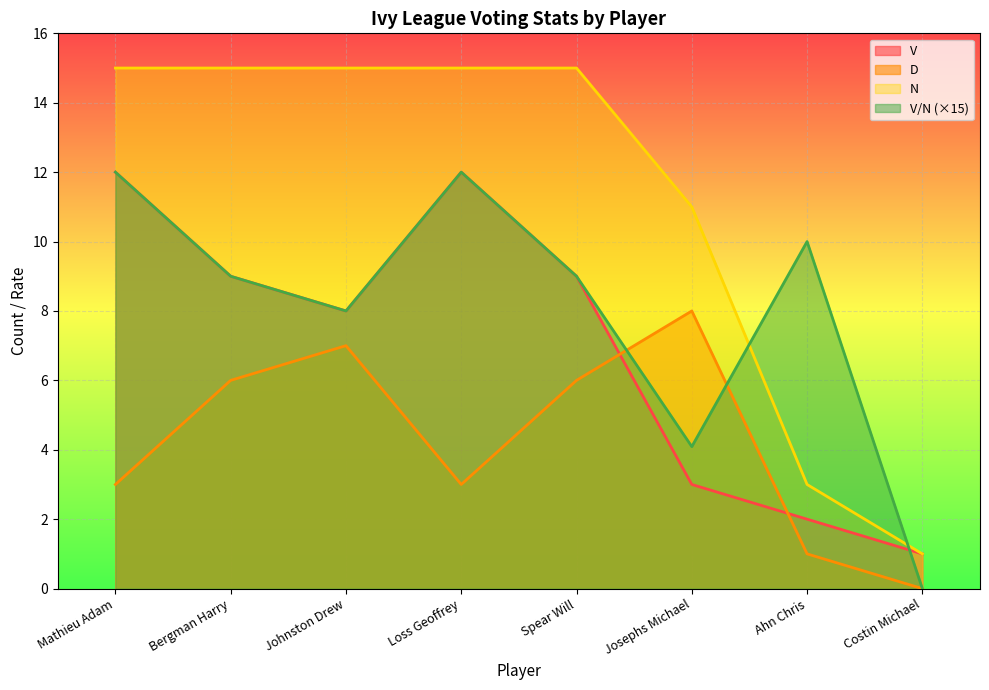

What position from the left is Johnston Drew?

3